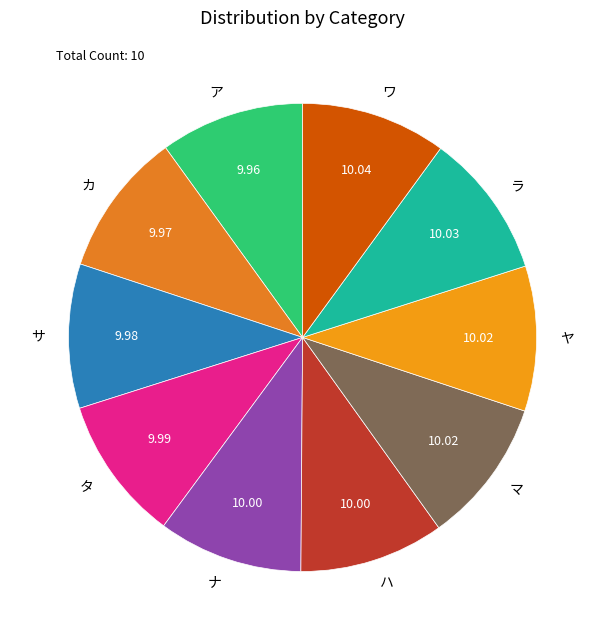

True or false: マ accounts for 10% of the total.

True